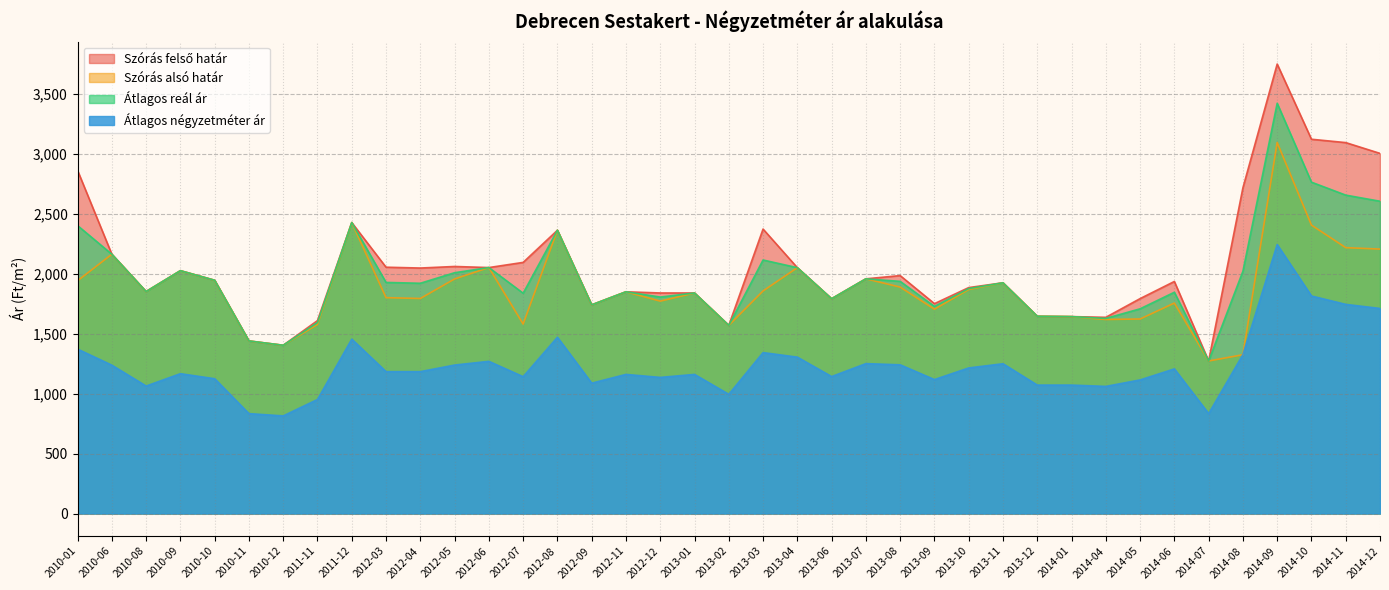

Is it true that Átlagos reál ár equals 1936 at 2013-08?

True